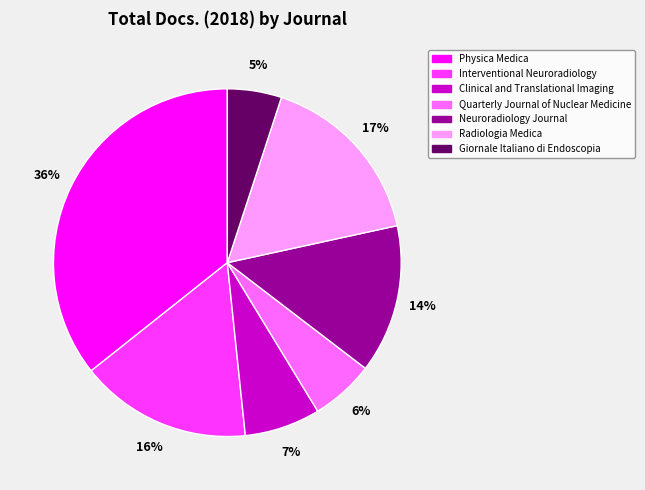

To the nearest percent, what is the average slice percentage?

14%